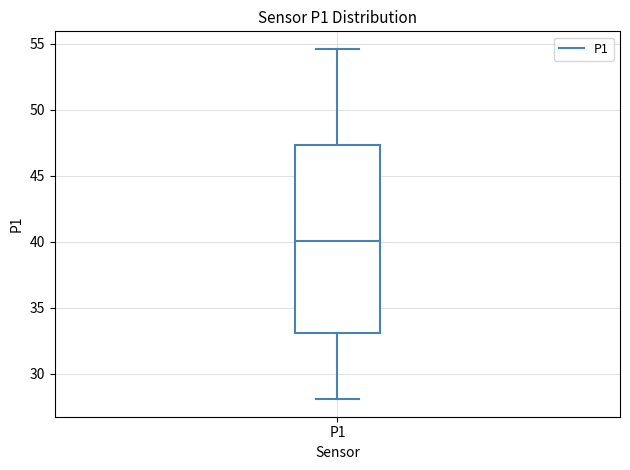

Where is the upper edge of the box for P1 on the y-axis? The values are not printed on the chart, so give them approximately, as read against the axis.

47.5